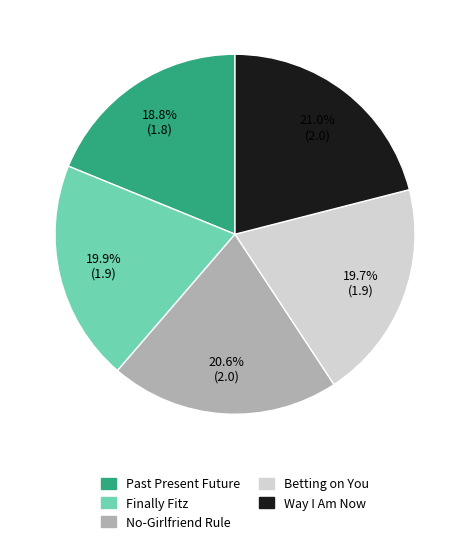

What is the total percentage of Betting on You and Way I Am Now?

40.7%